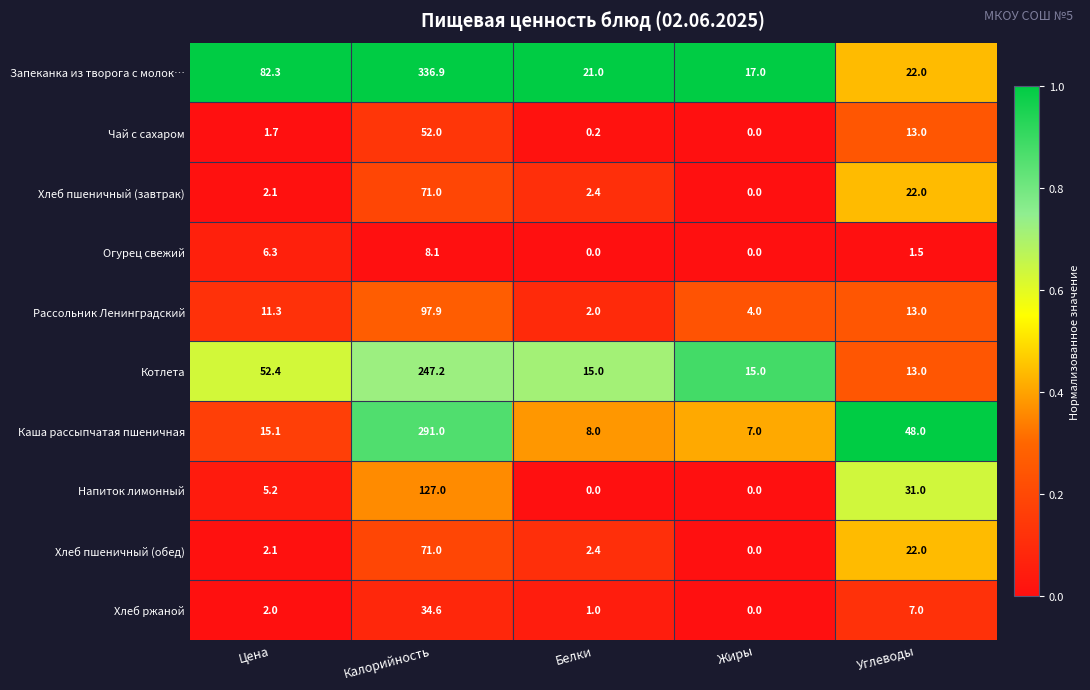

Where is Каша рассыпчатая пшеничная nearest to the value 149?

Углеводы